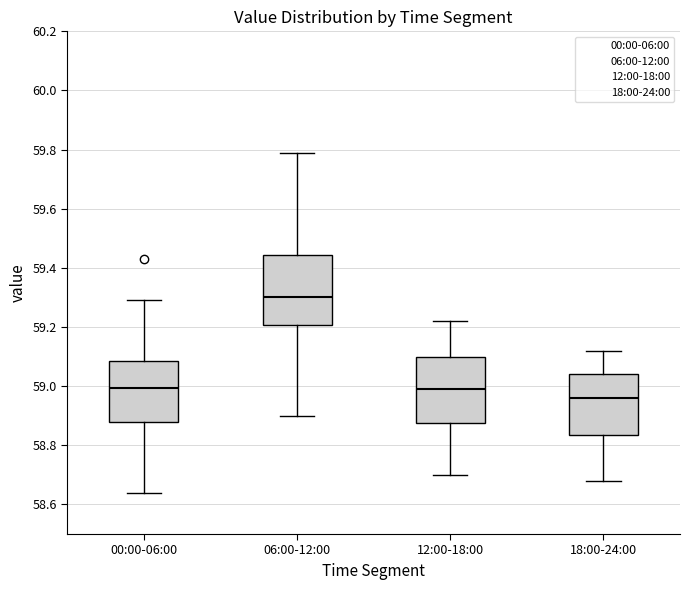

Reading left to right, read every box against the y-axis: the position of its median line, the range the box covers, and the ends of its whiskers. The values are not printed on the chart, so give them approximately, as read against the axis.

00:00-06:00: median 59.00, box 58.88 to 59.08, whiskers 58.64 to 59.30
06:00-12:00: median 59.30, box 59.20 to 59.44, whiskers 58.90 to 59.80
12:00-18:00: median 59.00, box 58.88 to 59.10, whiskers 58.70 to 59.22
18:00-24:00: median 58.96, box 58.84 to 59.04, whiskers 58.68 to 59.12